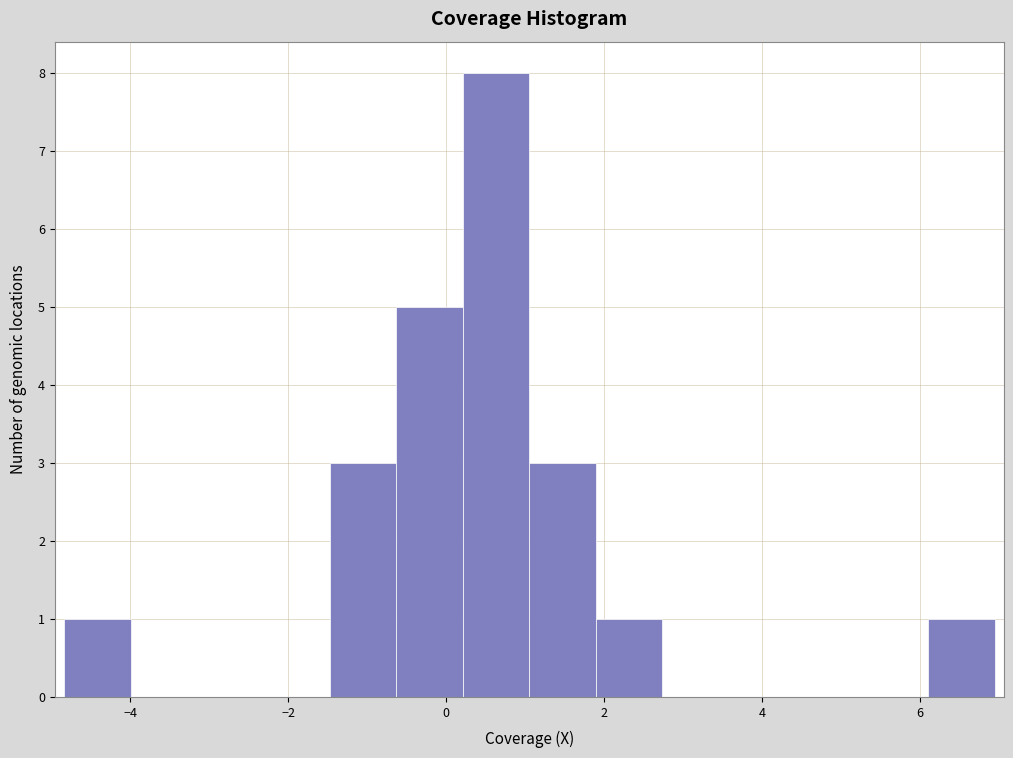

Reading left to right, list every bar in this chart as the range it spans on the x-axis followed by its height. Neither the bar edges nor the heights are printed on the chart, so give them approximately, as read against the axes.

-4.8 to -4.0: 1
-4.0 to -3.2: 0
-3.2 to -2.4: 0
-2.4 to -1.4: 0
-1.4 to -0.6: 3
-0.6 to 0.2: 5
0.2 to 1.0: 8
1.0 to 1.8: 3
1.8 to 2.8: 1
2.8 to 3.6: 0
3.6 to 4.4: 0
4.4 to 5.2: 0
5.2 to 6.2: 0
6.2 to 7.0: 1